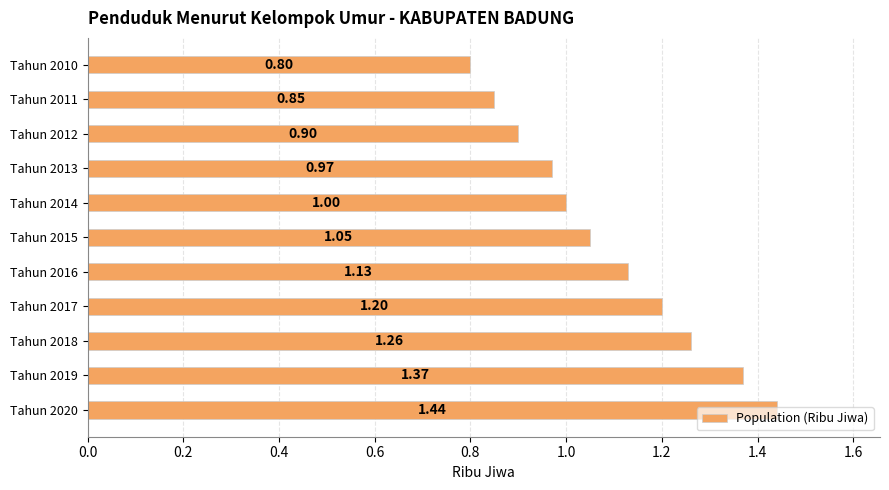

Between Tahun 2016 and Tahun 2017, which is larger?

Tahun 2017